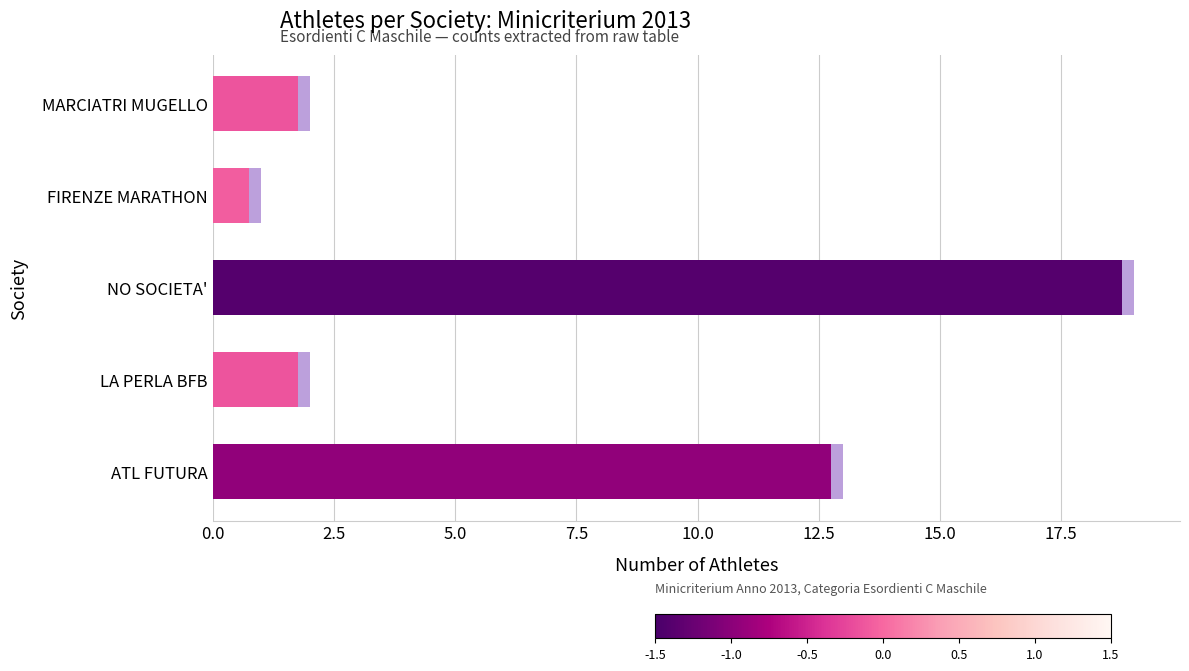

What is the change in value from 5.0 to 10.0?

-17